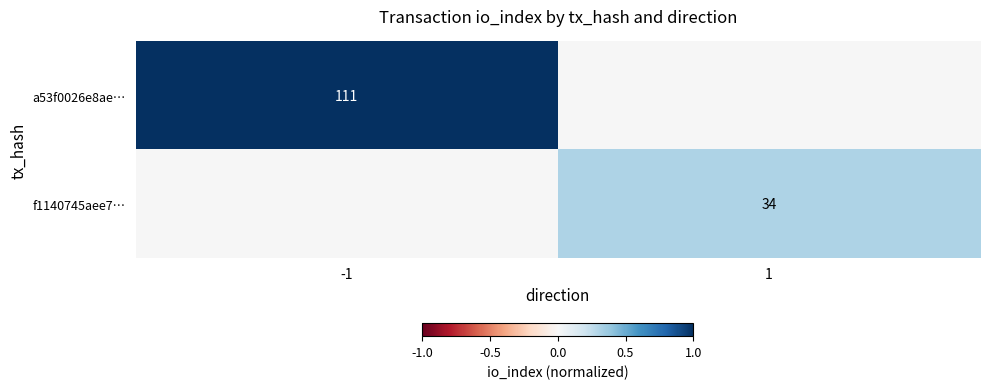

Is it true that a53f0026e8ae… equals 111 at -1?

True